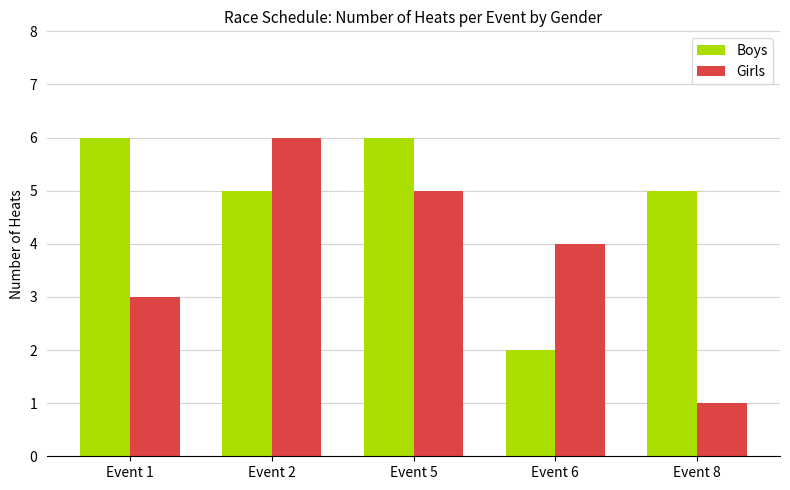

Count the Boys values in the range 5 to 6.

4